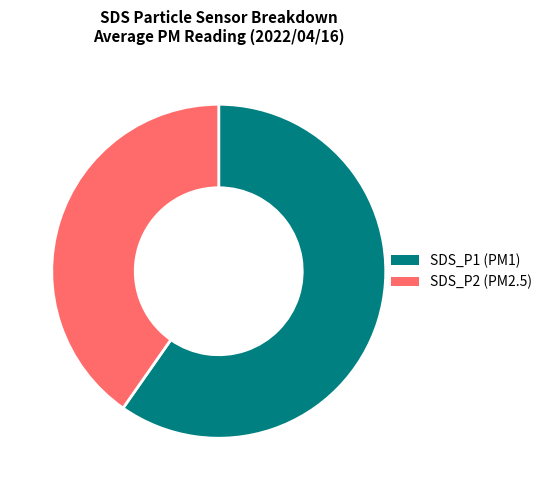

The SDS_P2 slice represents 41% of the pie. True or false?

True